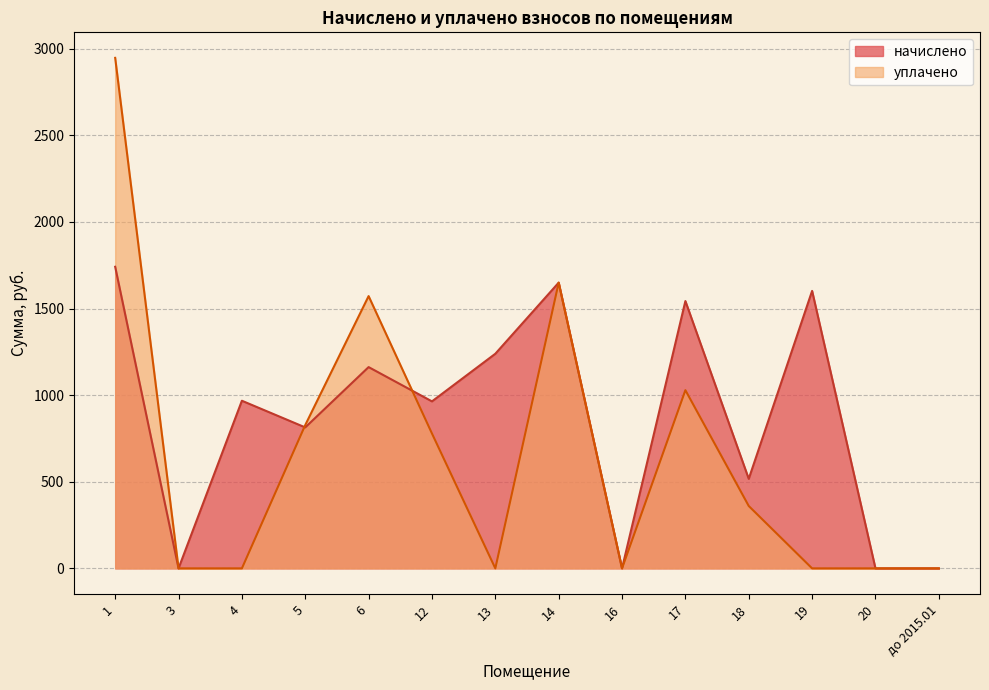

How many times do уплачено and начислено cross each other?

2